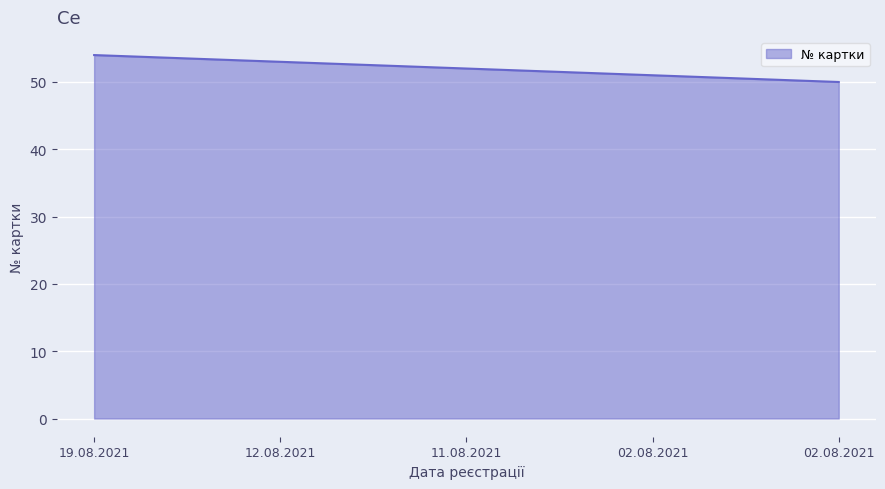

Does the chart have visible grid lines?

Yes